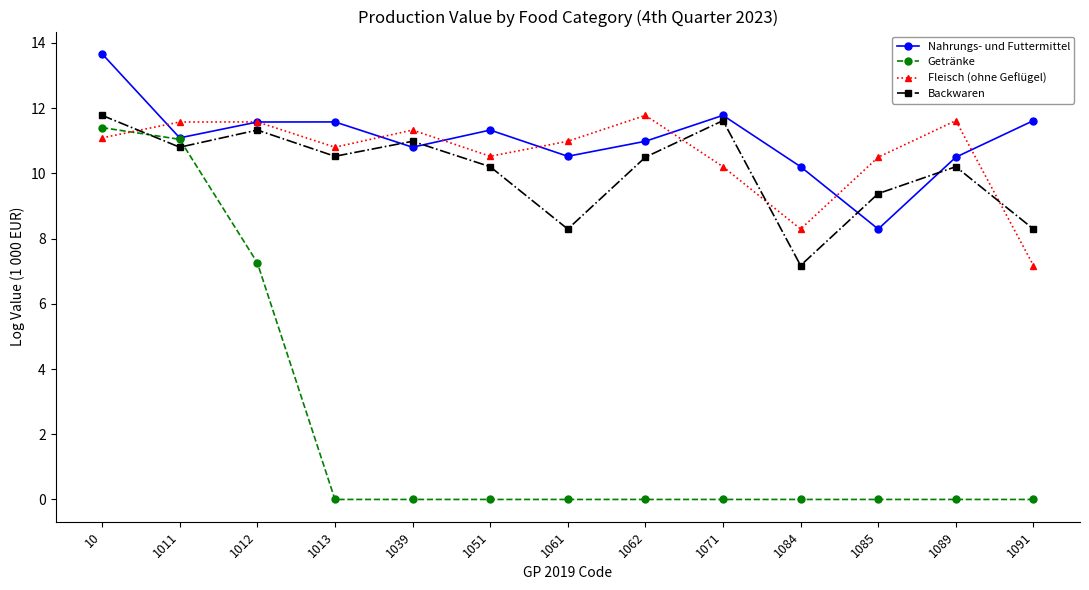

Which series changed the most between 1061 and 1071?

Backwaren